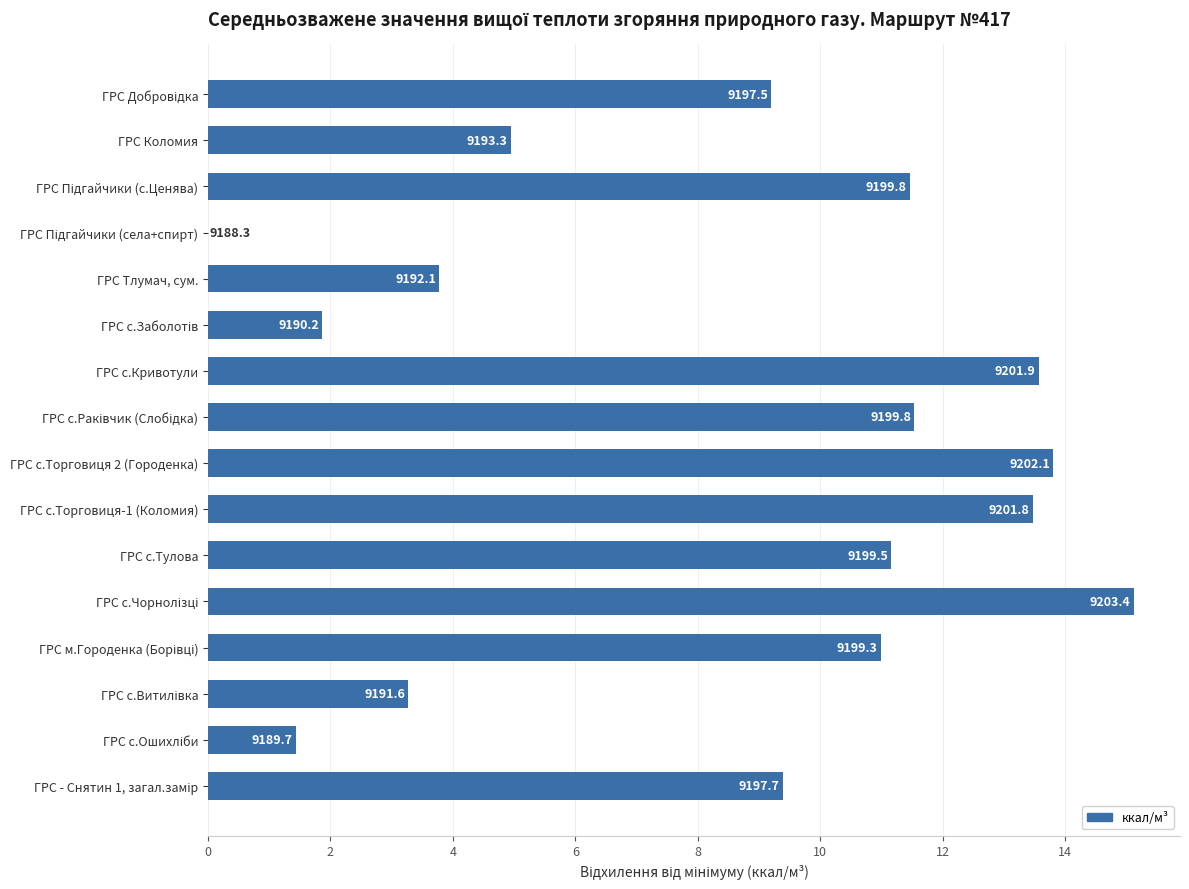

How many data points does each series have?

16